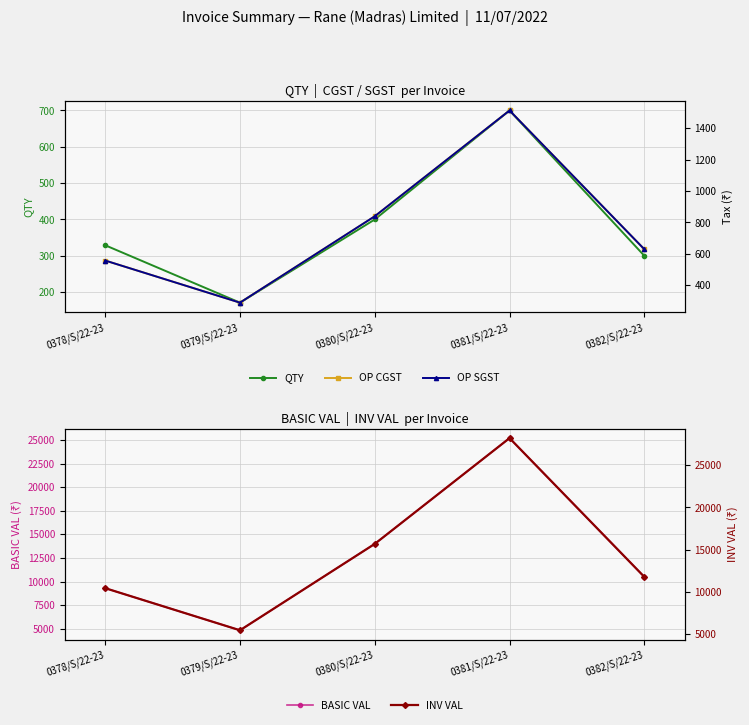

How many lines are shown in the chart?

5